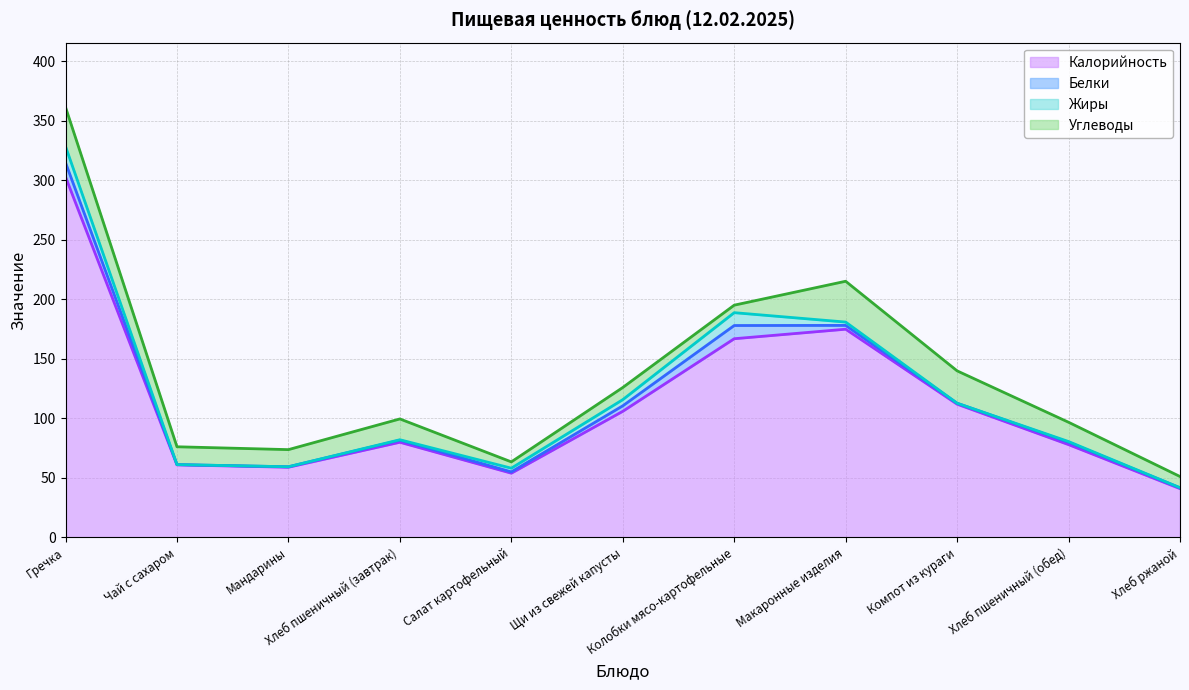

What is the label of the 8th point from the right?

Хлеб пшеничный (завтрак)